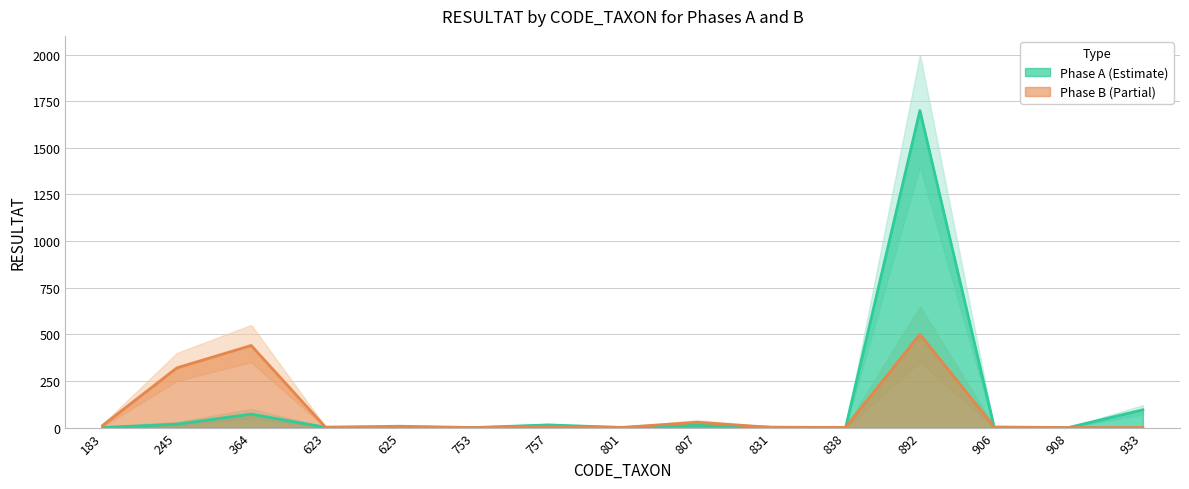

Between 183 and 906, which series saw the biggest shift?

Phase B